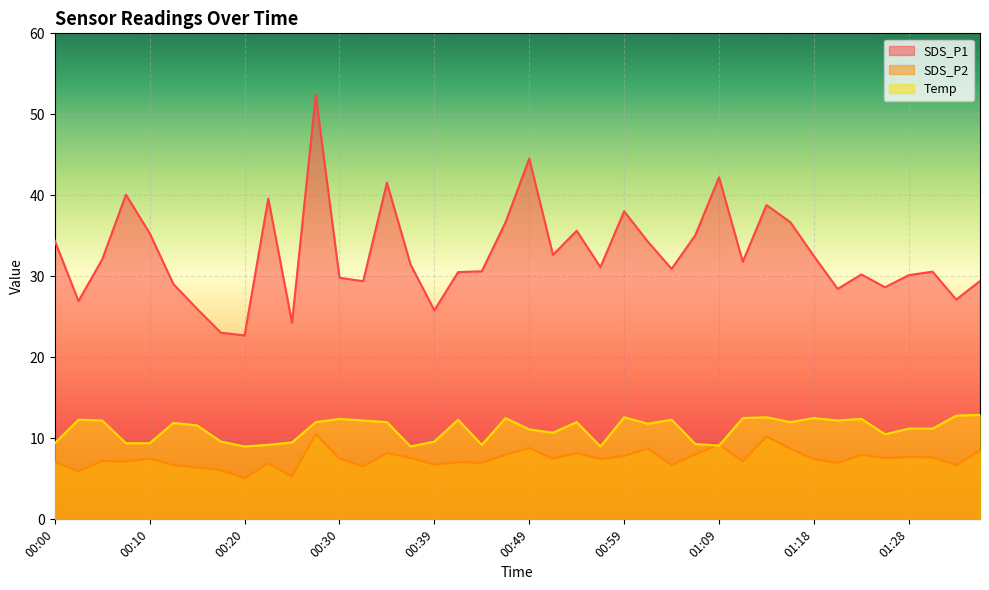

True or false: SDS_P1 and Temp cross at least once.

False